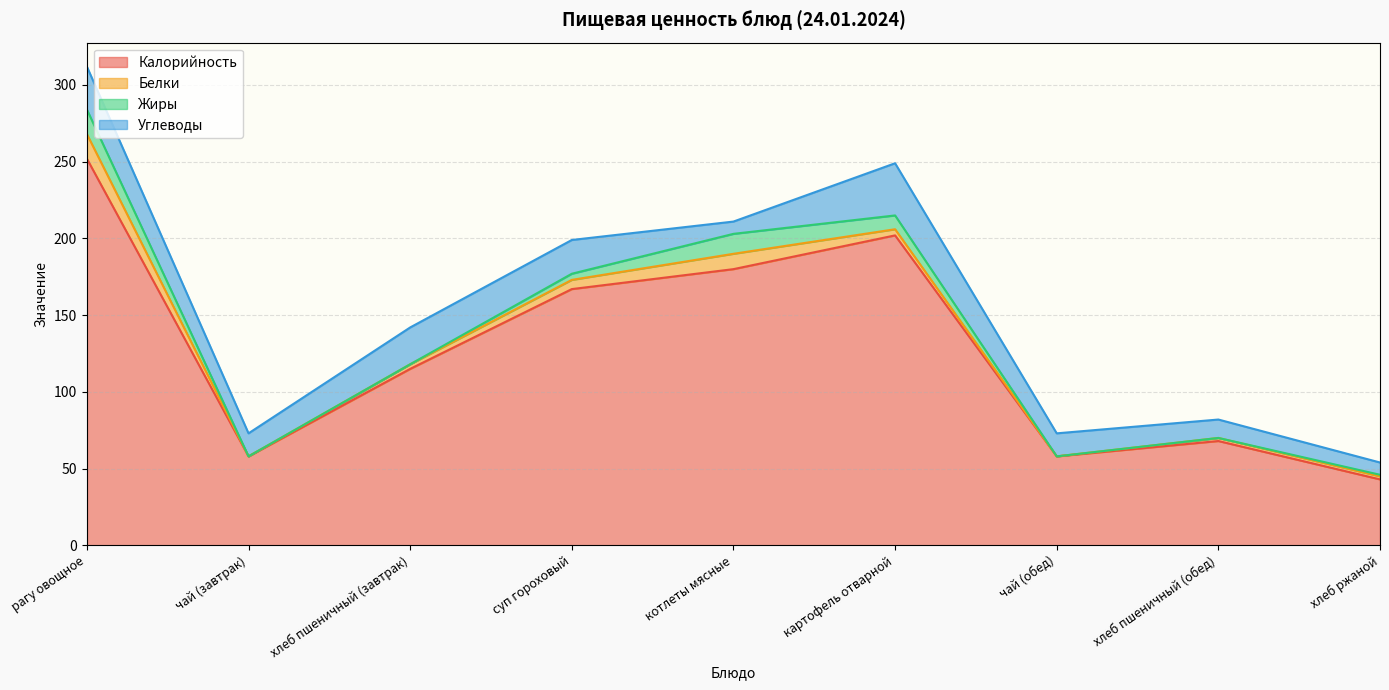

Reading right to left, list all the values displayed in this chart.

Калорийность: хлеб ржаной=43	хлеб пшеничный (обед)=68	чай (обед)=58	картофель отварной=202	котлеты мясные=180	суп гороховый=167	хлеб пшеничный (завтрак)=115	чай (завтрак)=58	рагу овощное=252
Белки: хлеб ржаной=2	хлеб пшеничный (обед)=2	чай (обед)=0	картофель отварной=4	котлеты мясные=10	суп гороховый=6	хлеб пшеничный (завтрак)=3	чай (завтрак)=0	рагу овощное=16
Жиры: хлеб ржаной=1	хлеб пшеничный (обед)=0	чай (обед)=0	картофель отварной=9	котлеты мясные=13	суп гороховый=4	хлеб пшеничный (завтрак)=0	чай (завтрак)=0	рагу овощное=16
Углеводы: хлеб ржаной=8	хлеб пшеничный (обед)=12	чай (обед)=15	картофель отварной=34	котлеты мясные=8	суп гороховый=22	хлеб пшеничный (завтрак)=24	чай (завтрак)=15	рагу овощное=28